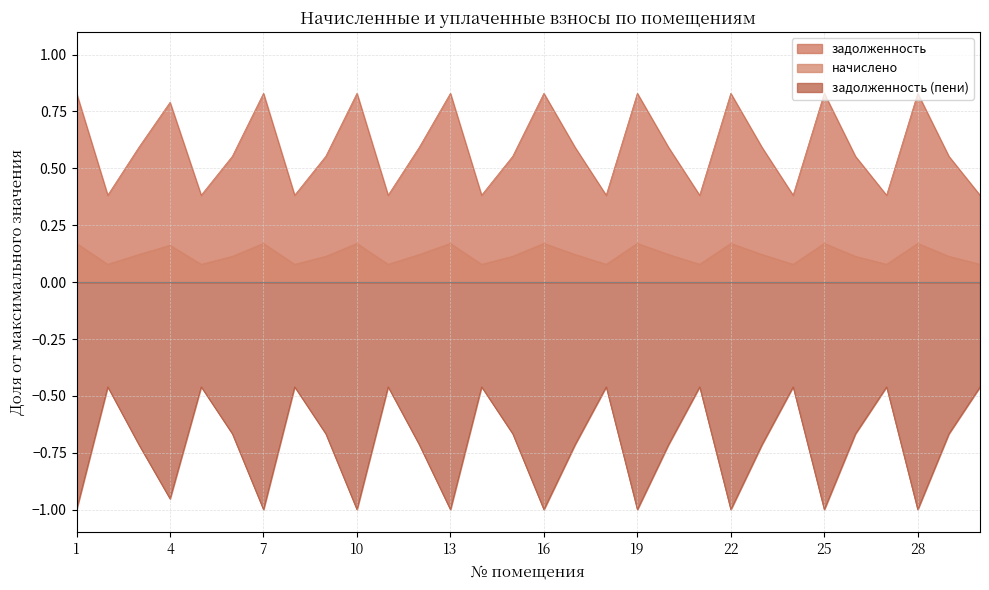

What is the sum of all начислено values?

17.8